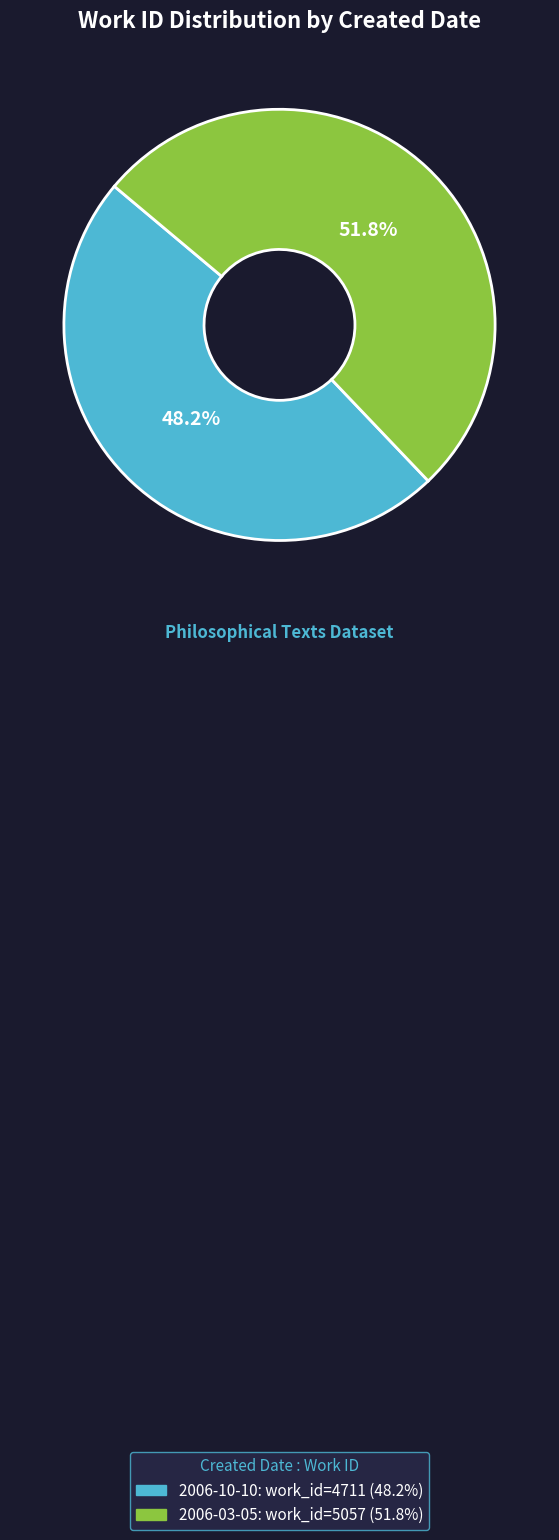

Count the number of slices in the pie.

2